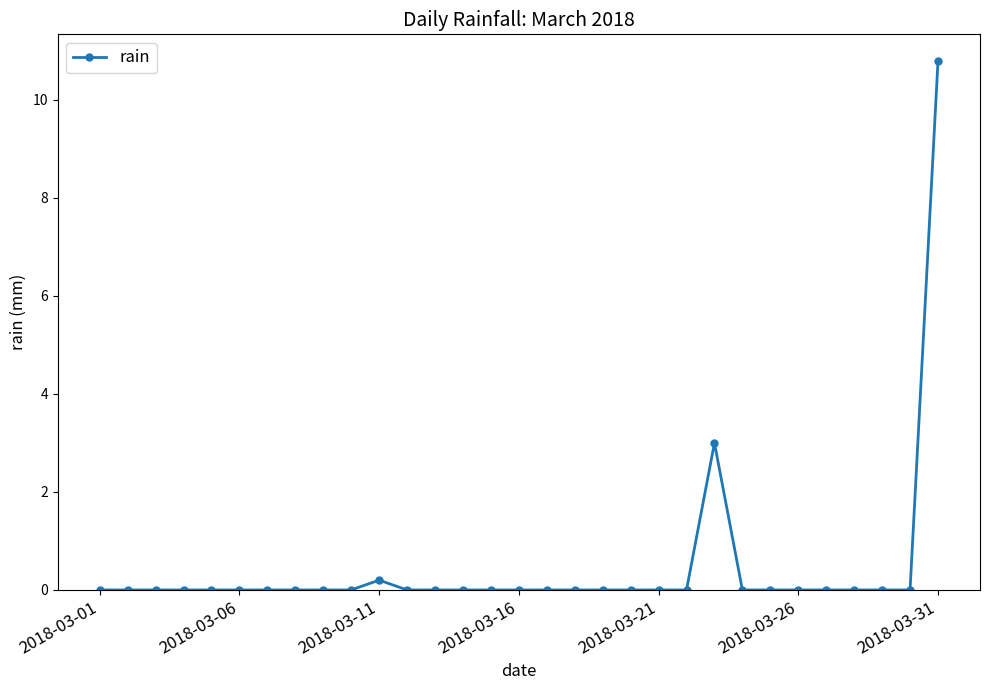

What is the maximum value shown in the chart?

10.8